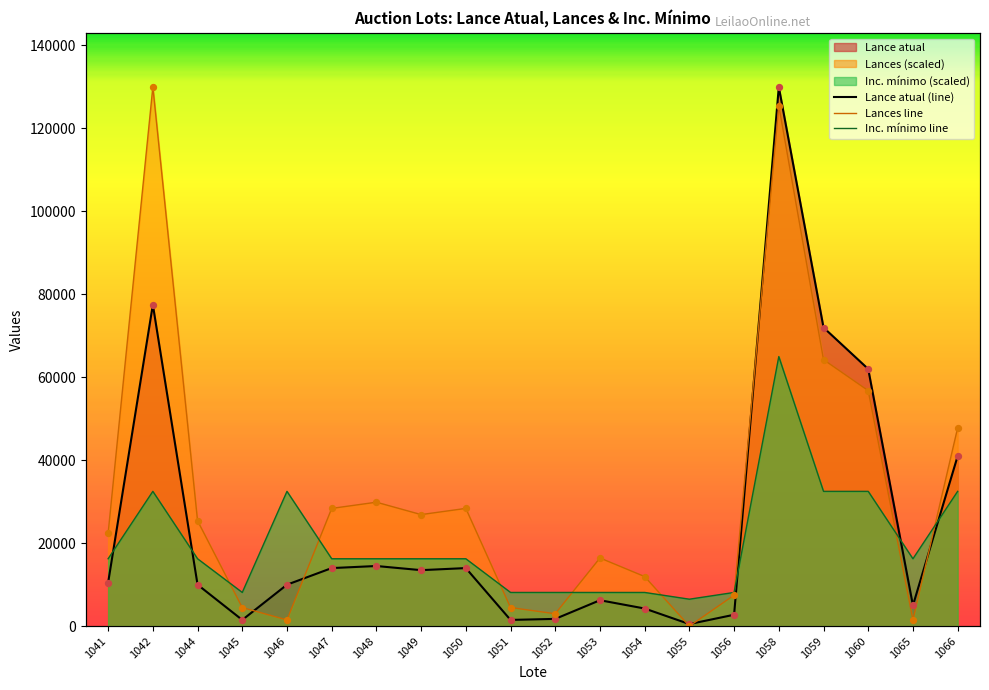

Which series reaches the maximum Y coordinate?

Lance atual (line)